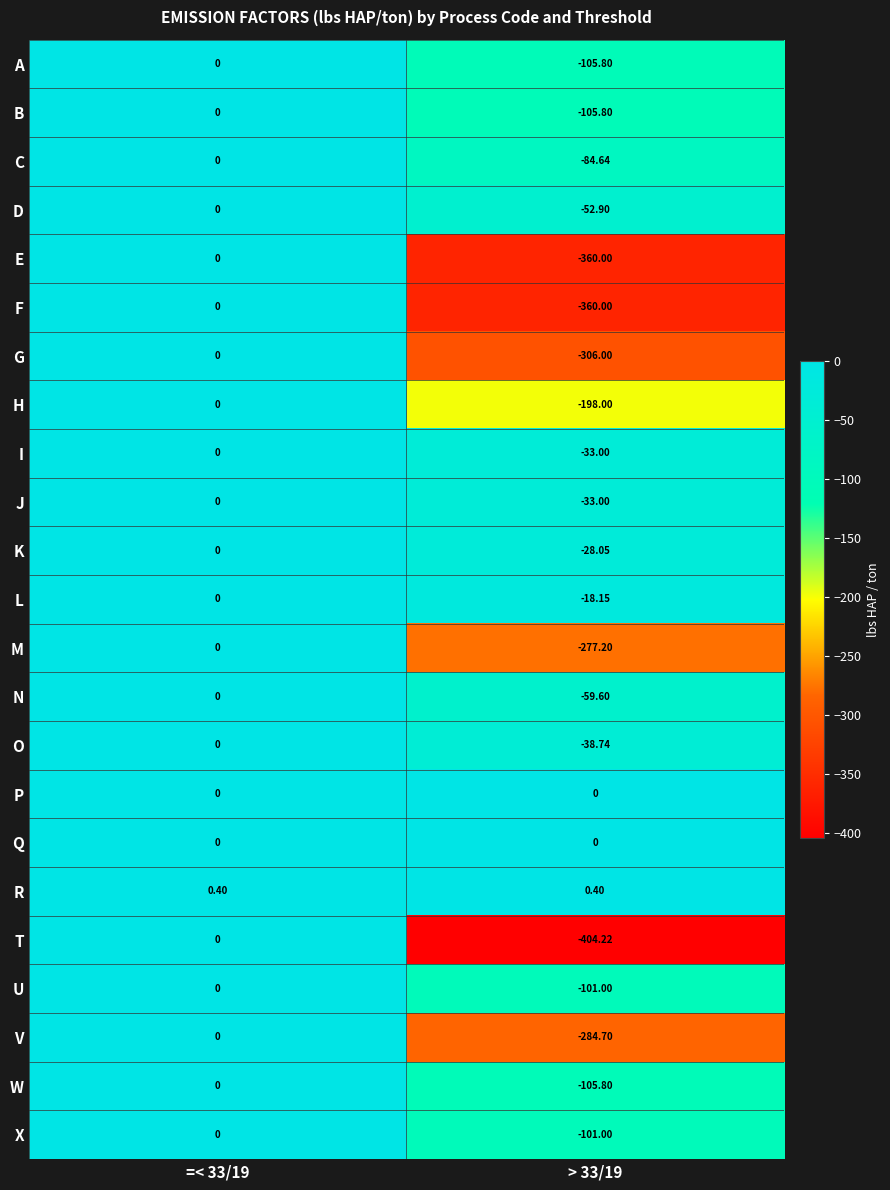

How many categories are shown in the chart?

2